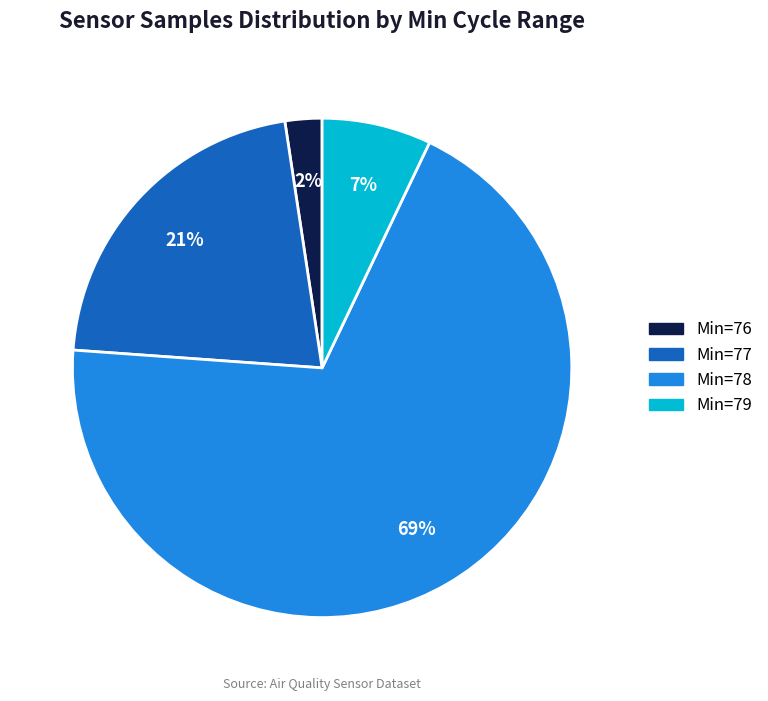

Count the number of slices in the pie.

4